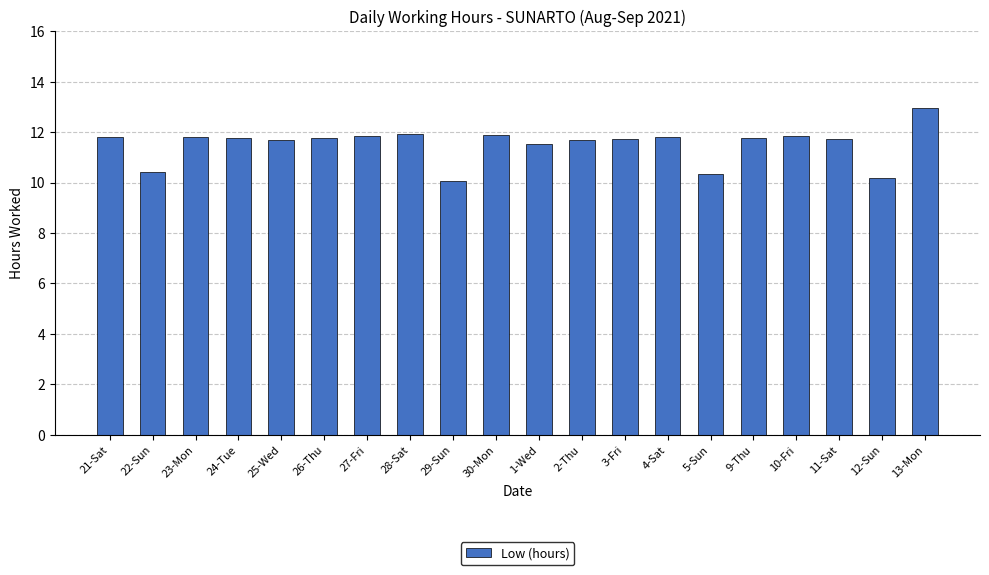

Does the chart contain any negative values?

No